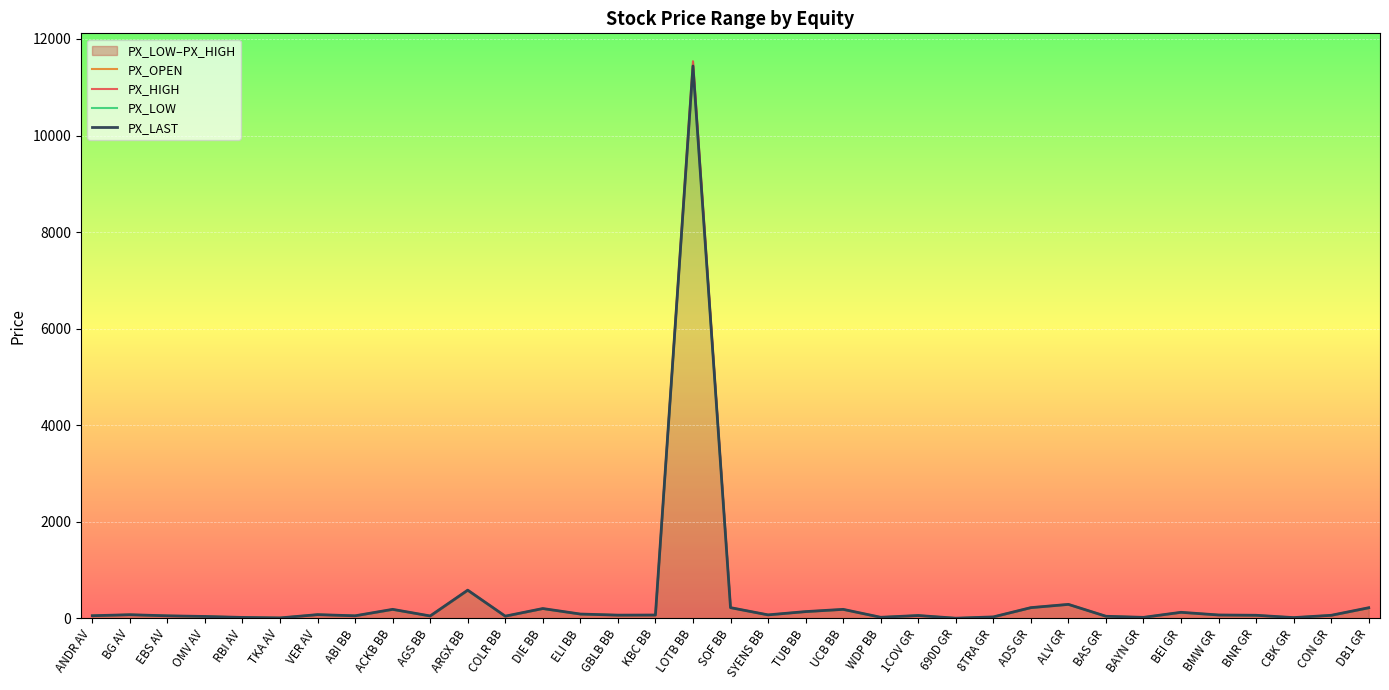

At which label does PX_LAST first exceed 65?

BG AV